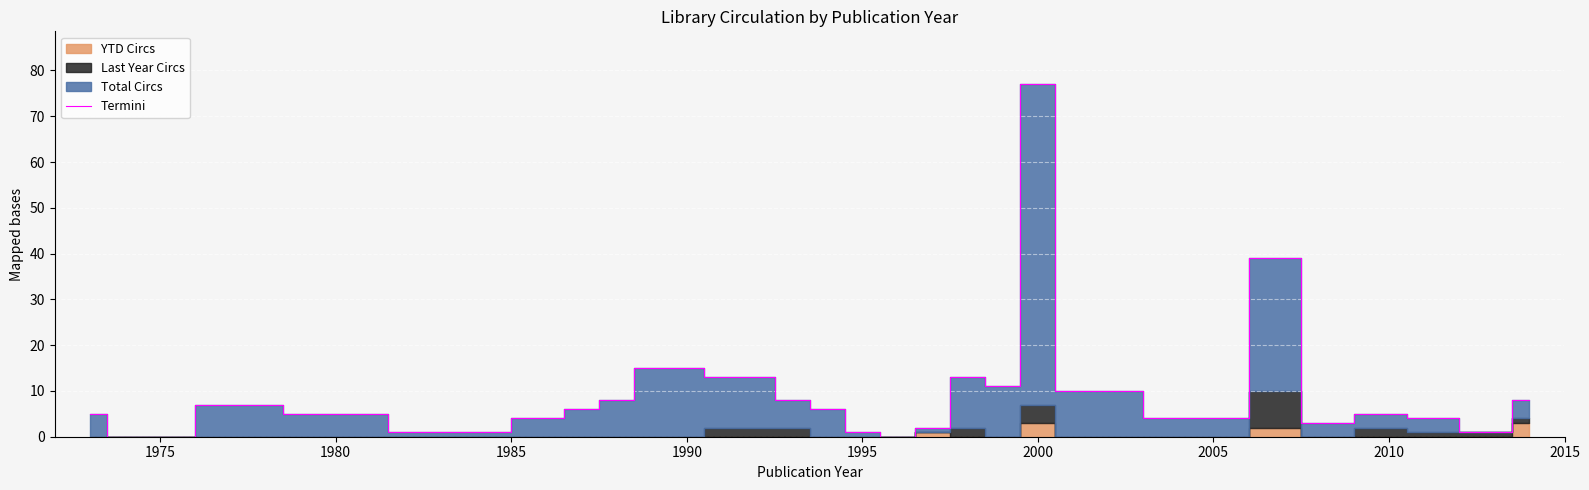

The Termini series shows 2 at 2010. True or false?

False